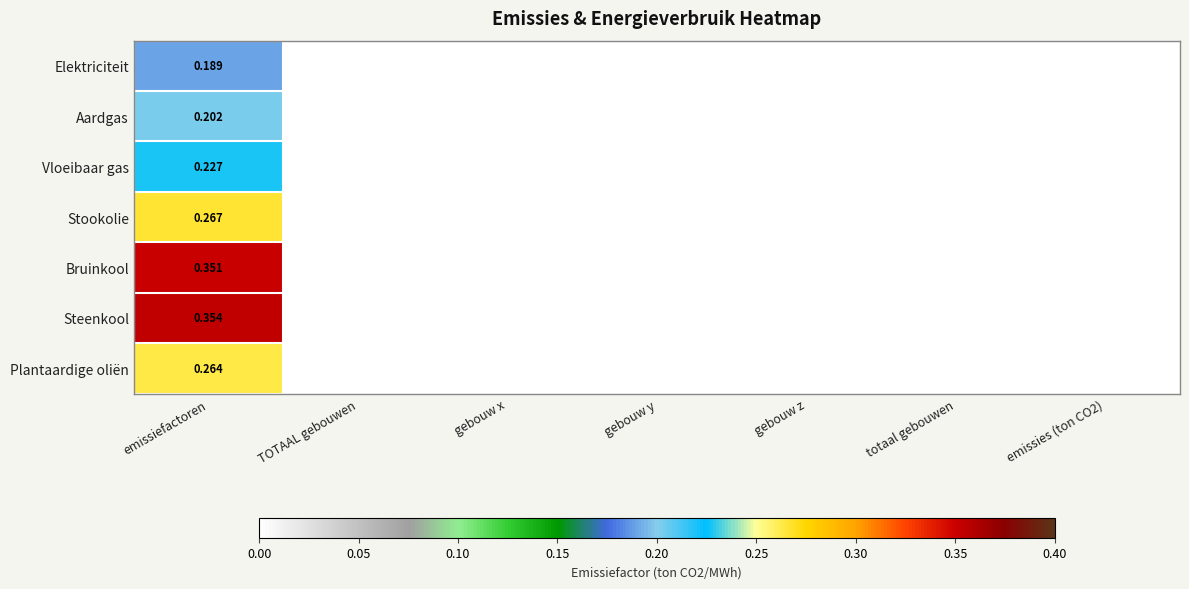

At which category is the sum across all series the highest?

emissiefactoren